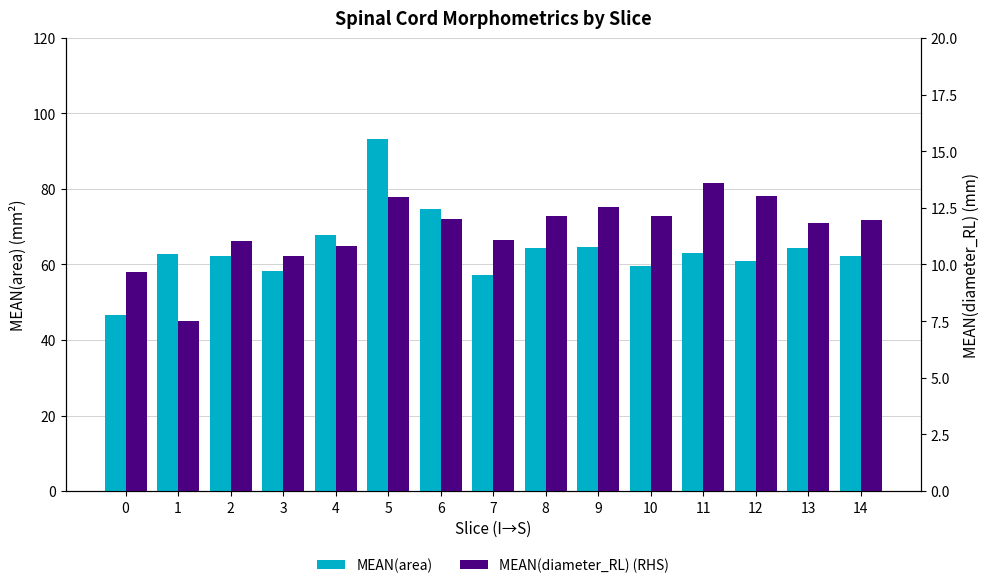

List the labels in order of MEAN(diameter_RL) (RHS) value, largest first.

11, 12, 5, 9, 8, 10, 6, 14, 13, 7, 2, 4, 3, 0, 1